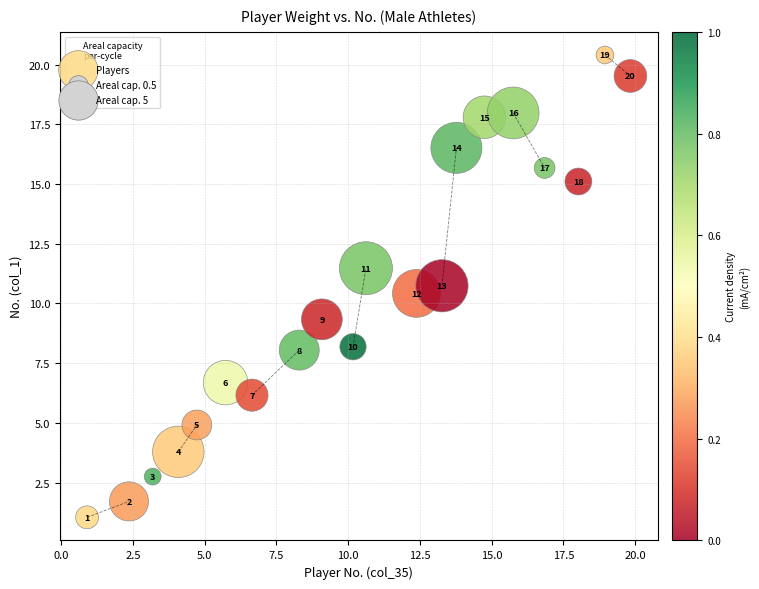

What Y value in the scatter plot is closest to 10?

10.4